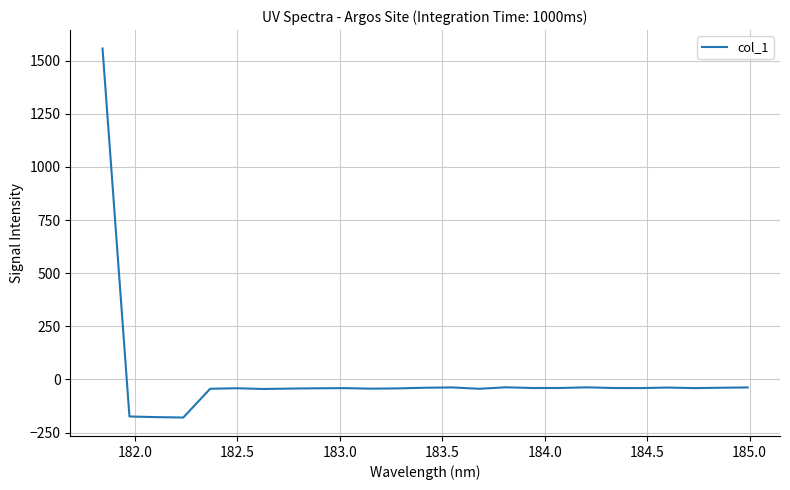

What is the smallest value displayed?

-179.1